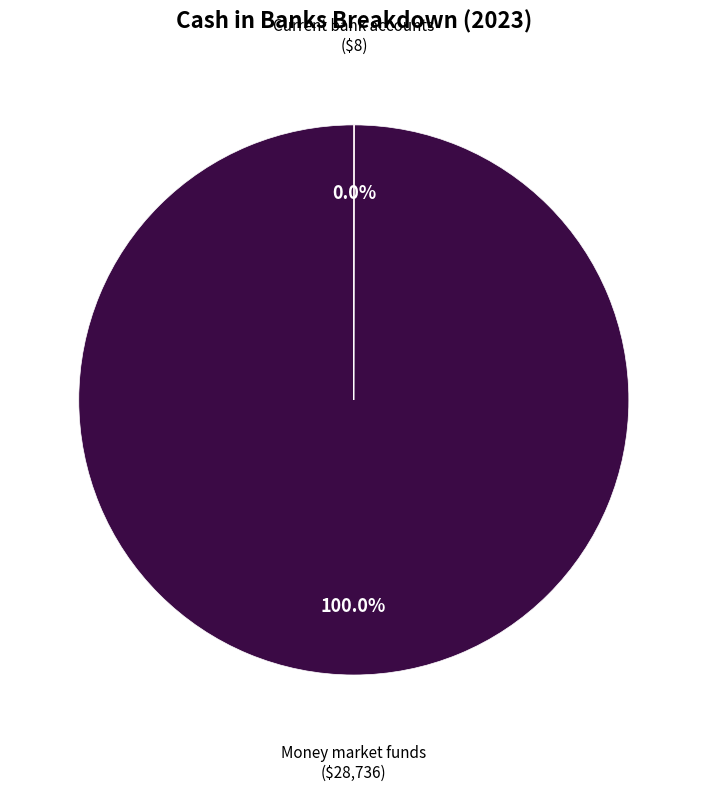

Is there any slice that represents more than half of the pie?

Yes